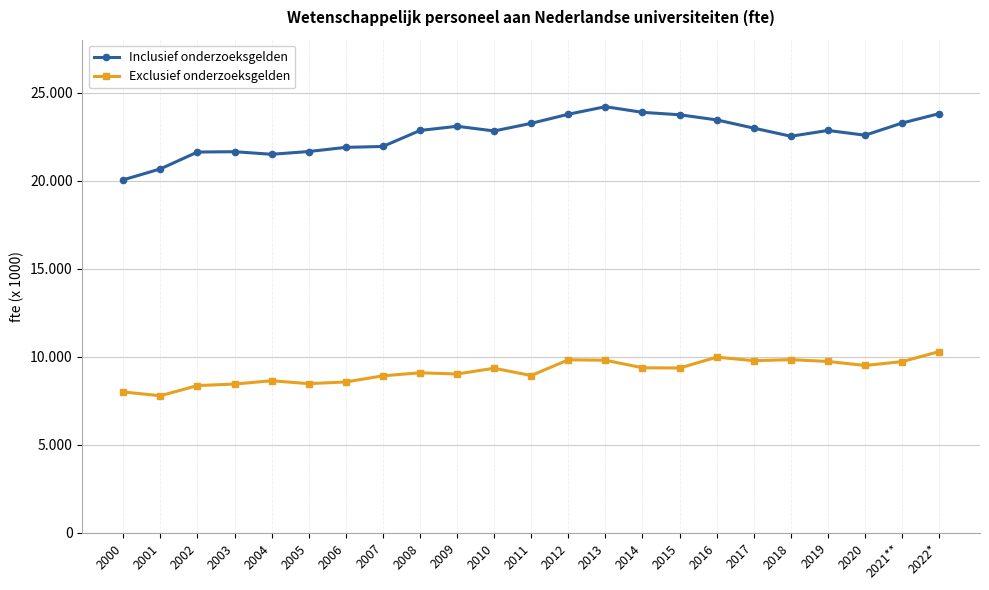

Reading left to right, list all the values displayed in this chart.

Inclusief onderzoeksgelden: 2000=20047	2001=20667	2002=21624	2003=21644	2004=21497	2005=21654	2006=21890	2007=21941	2008=22848	2009=23087	2010=22821	2011=23254	2012=23770	2013=24199	2014=23878	2015=23741	2016=23449	2017=22983	2018=22521	2019=22850	2020=22580	2021**=23271	2022*=23806
Exclusief onderzoeksgelden: 2000=8006	2001=7790	2002=8367	2003=8454	2004=8641	2005=8477	2006=8573	2007=8921	2008=9094	2009=9025	2010=9352	2011=8937	2012=9831	2013=9807	2014=9377	2015=9364	2016=9981	2017=9782	2018=9839	2019=9737	2020=9509	2021**=9726	2022*=10296